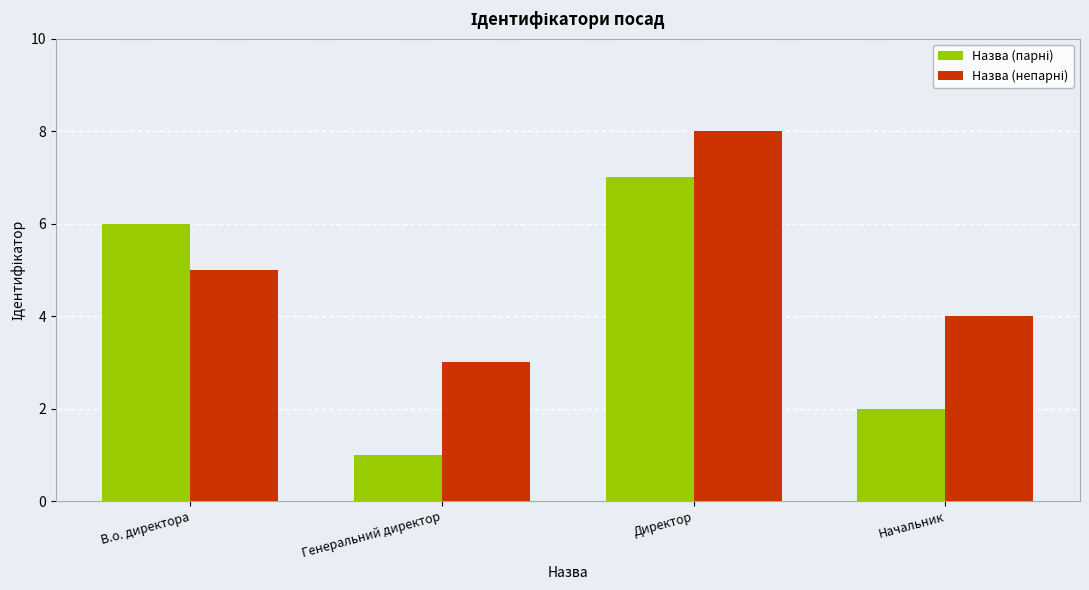

What is the total value across all series at Генеральний директор?

4